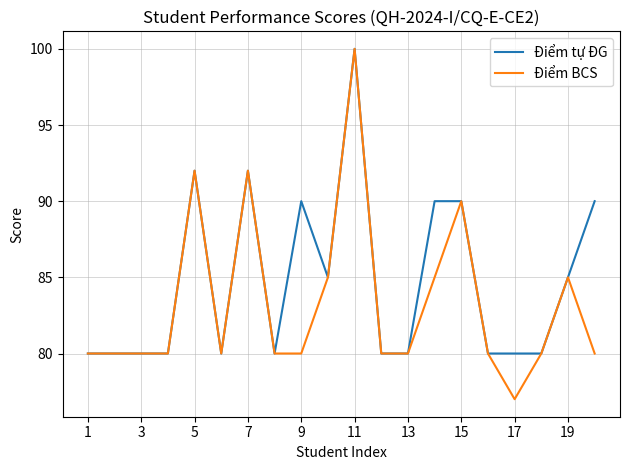

List the series in order of their overall mean, highest first.

Điểm tự ĐG, Điểm BCS